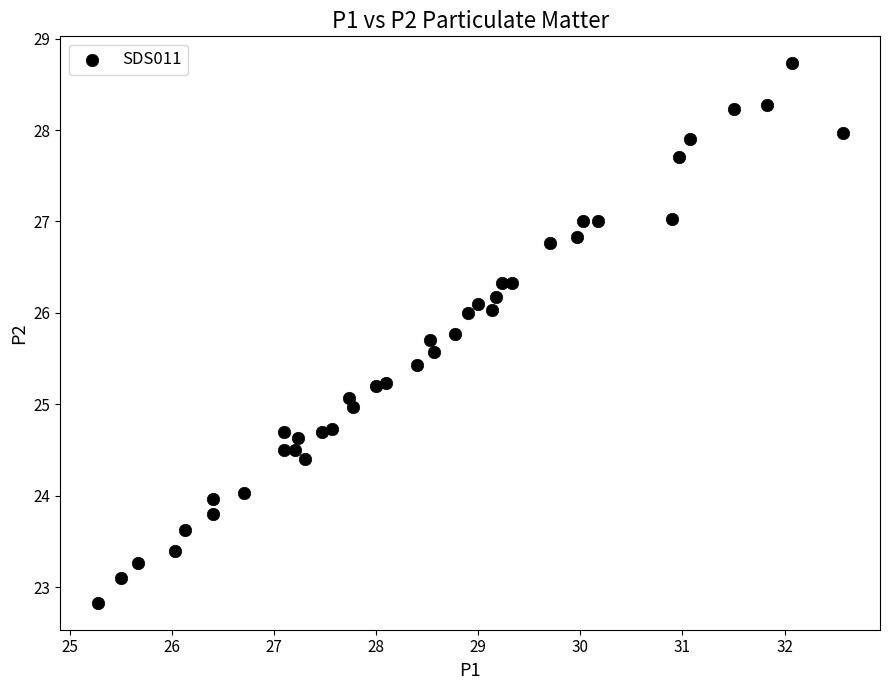

What is the range of Y values (max minus min)?

5.9